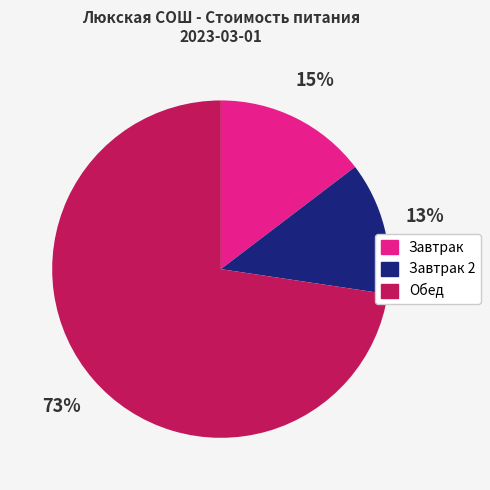

The Обед slice represents 73% of the pie. True or false?

True